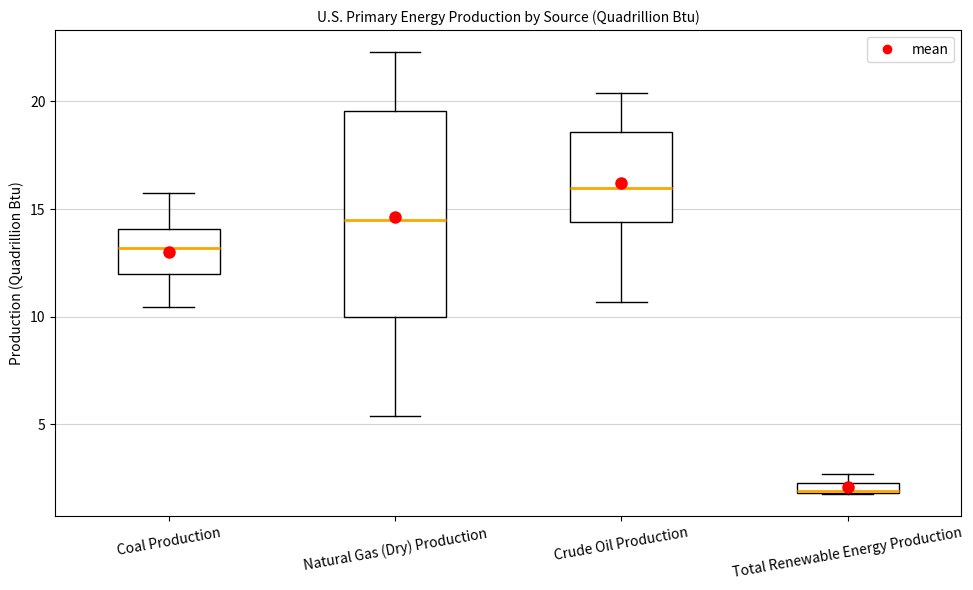

Where is the lower edge of the box for Natural Gas (Dry) Production on the y-axis? The values are not printed on the chart, so give them approximately, as read against the axis.

10.0